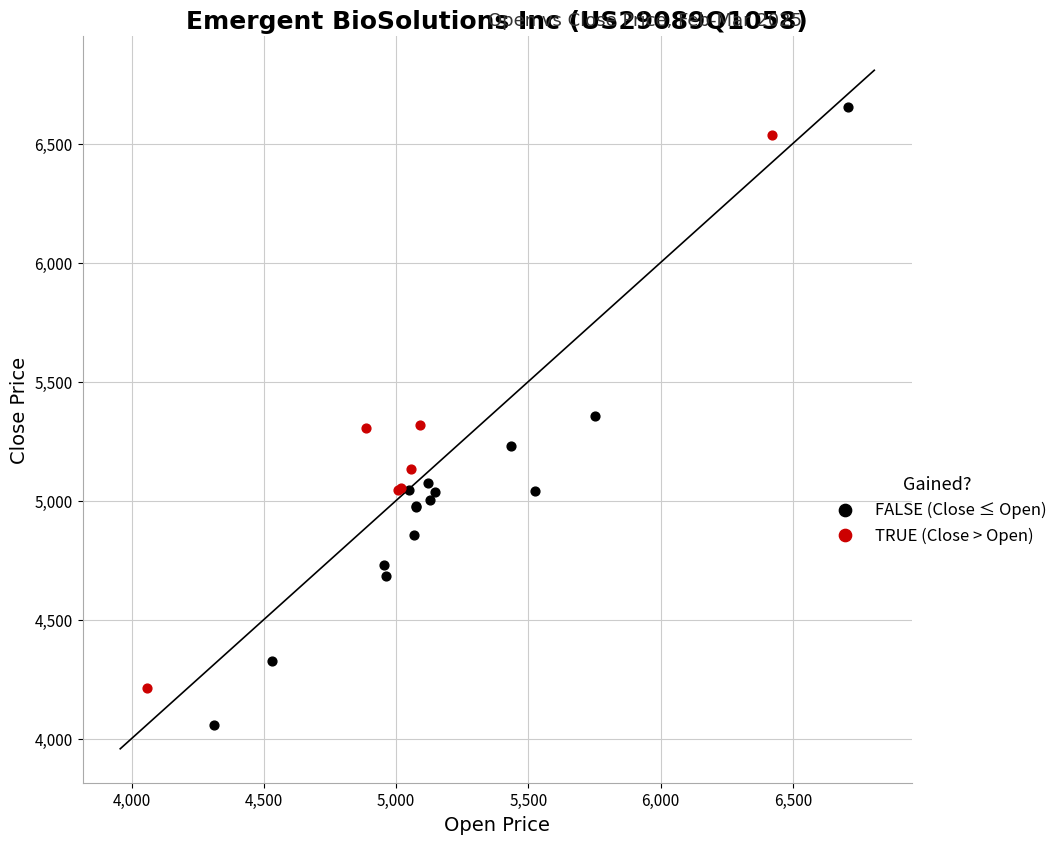

Which series has the largest Y range (max minus min)?

FALSE (Close ≤ Open)